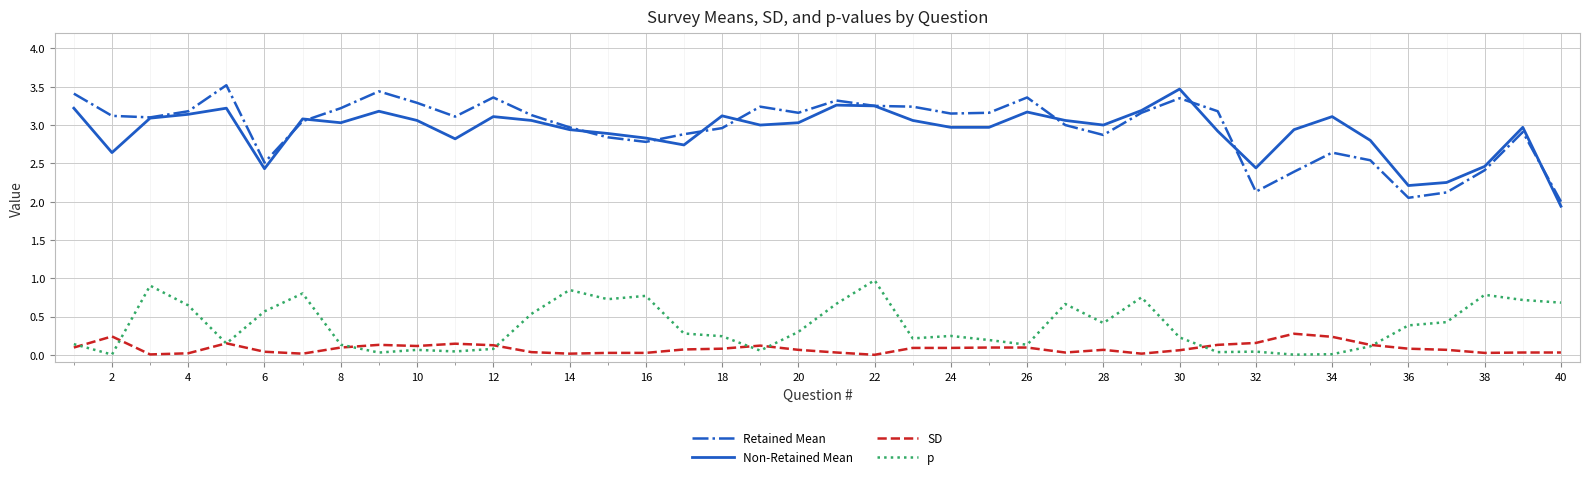

True or false: Retained Mean and p cross at least once.

False